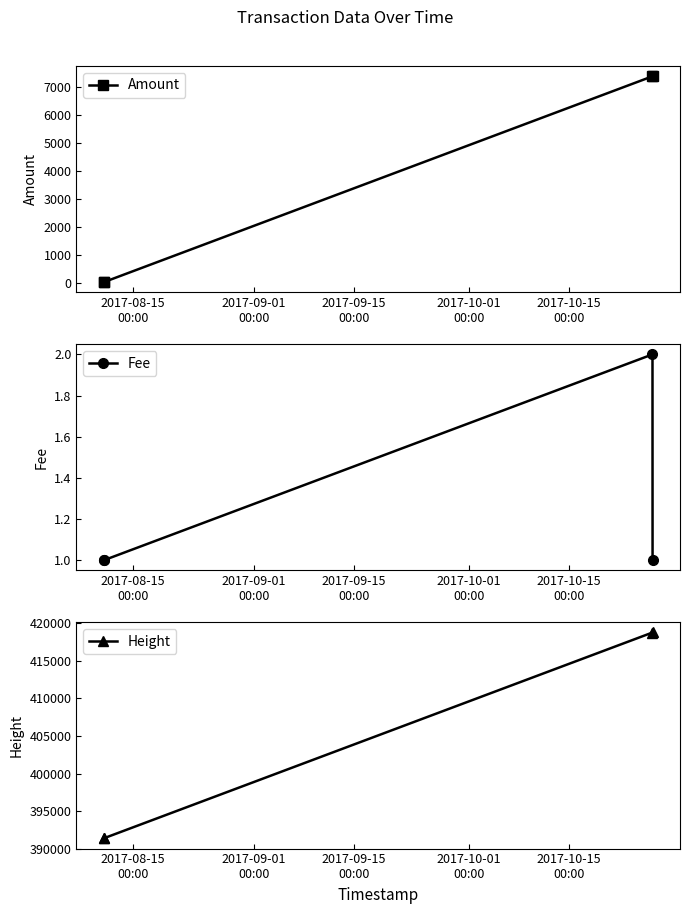

Reading left to right, transcribe all the data shown in this chart.

Amount: 32.1	31.1	7386.9	7385.9
Fee: 1.0	1.0	2.0	1.0
Height: 391364.0	391371.0	418794.0	418798.0